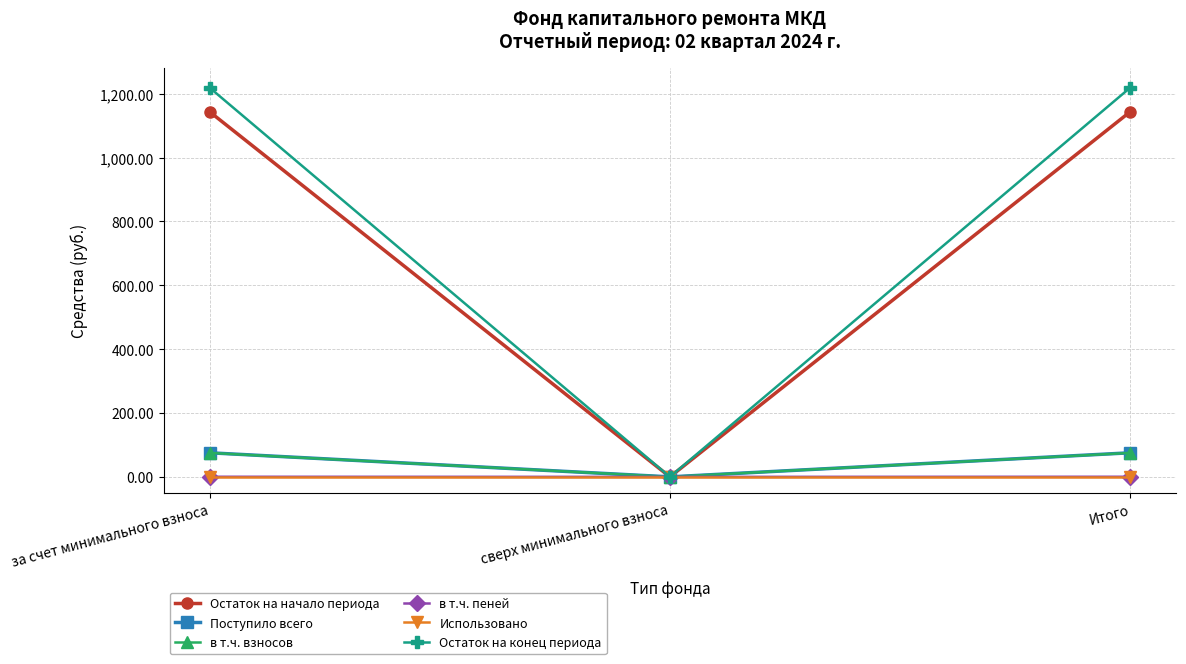

The Остаток на начало периода series shows 1595.4 at Итого. True or false?

False